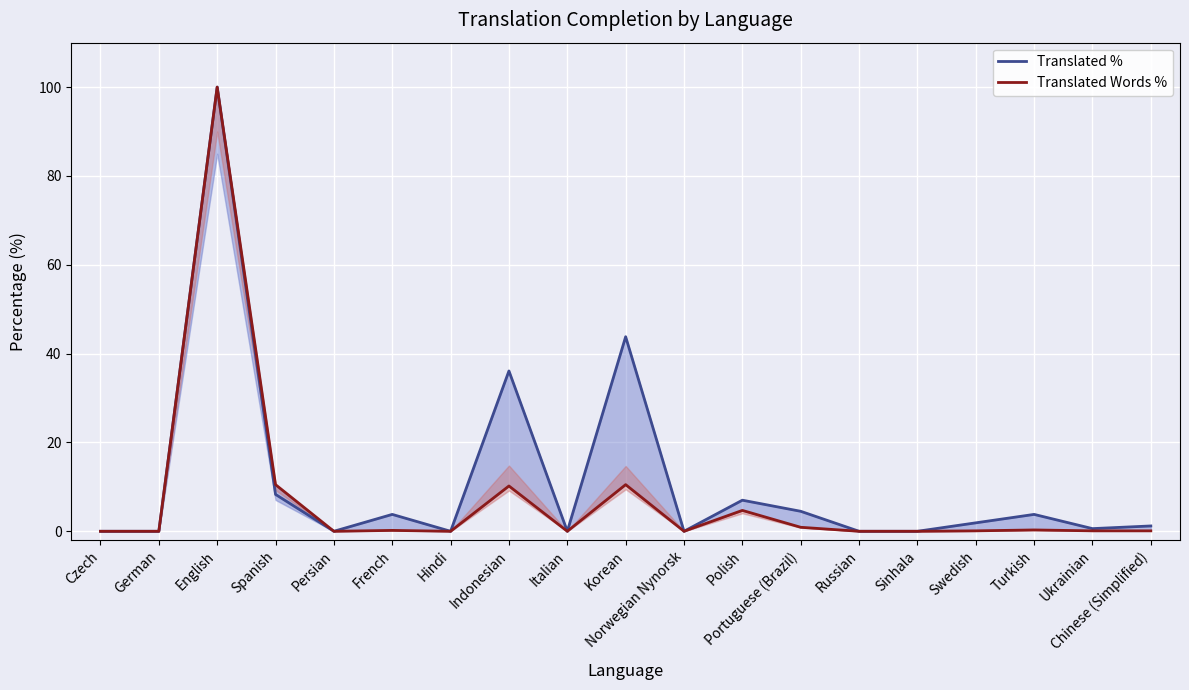

What is the difference between the maximum and minimum values in the Translated % series?

100.0